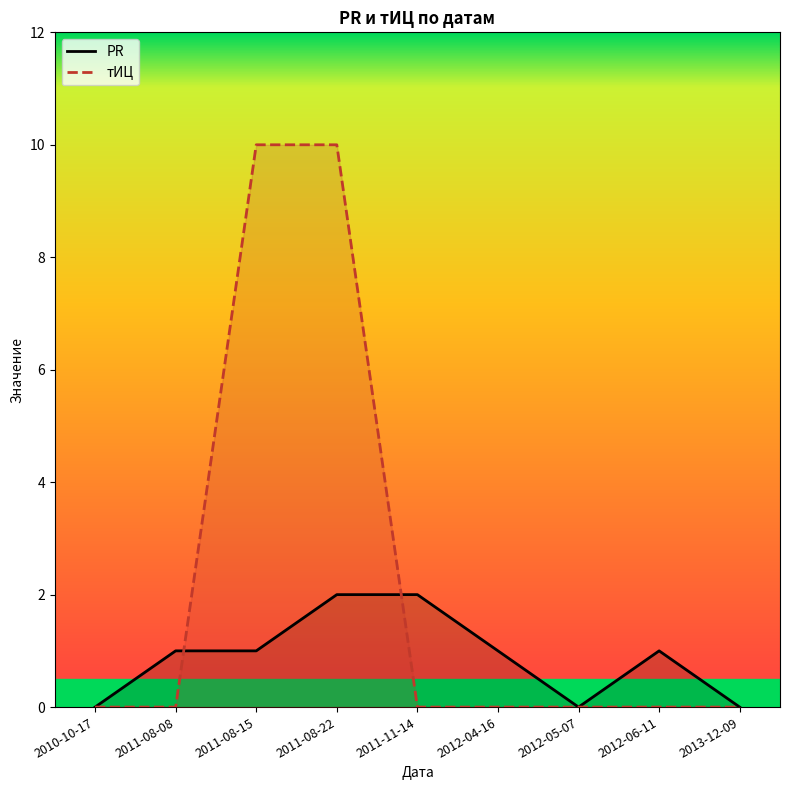

What is the difference between the second highest and second lowest values in the тИЦ series?

10